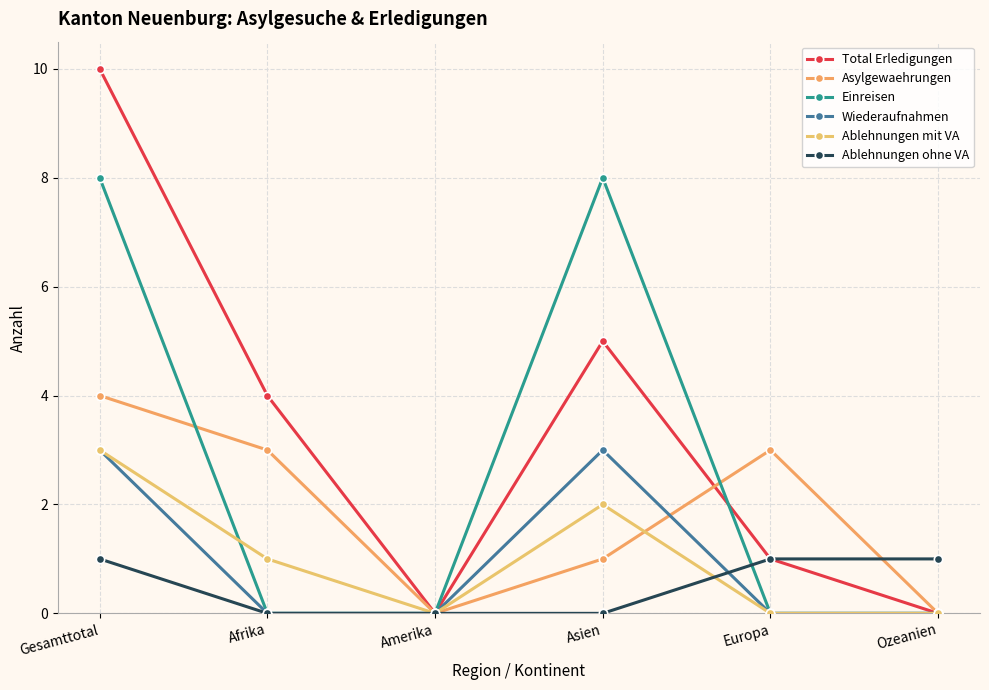

What is the maximum value for Einreisen?

8